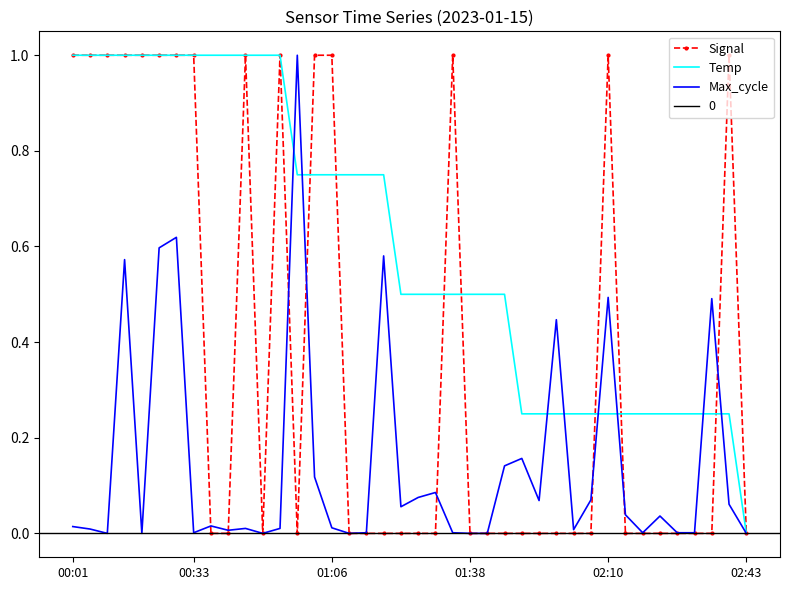

Which category has the lowest value in the Temp series?

02:43